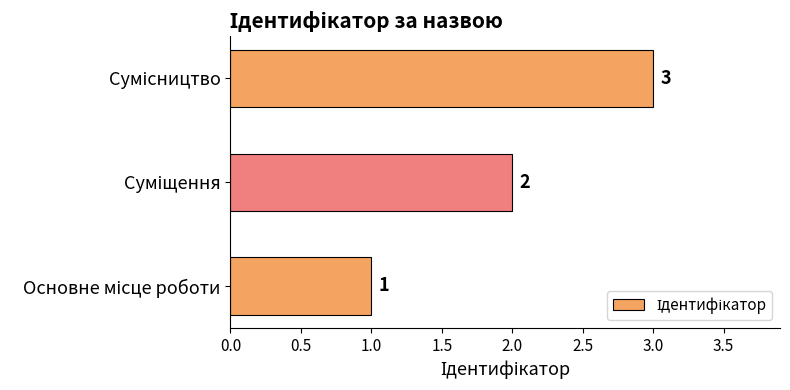

Does the chart contain any negative values?

No